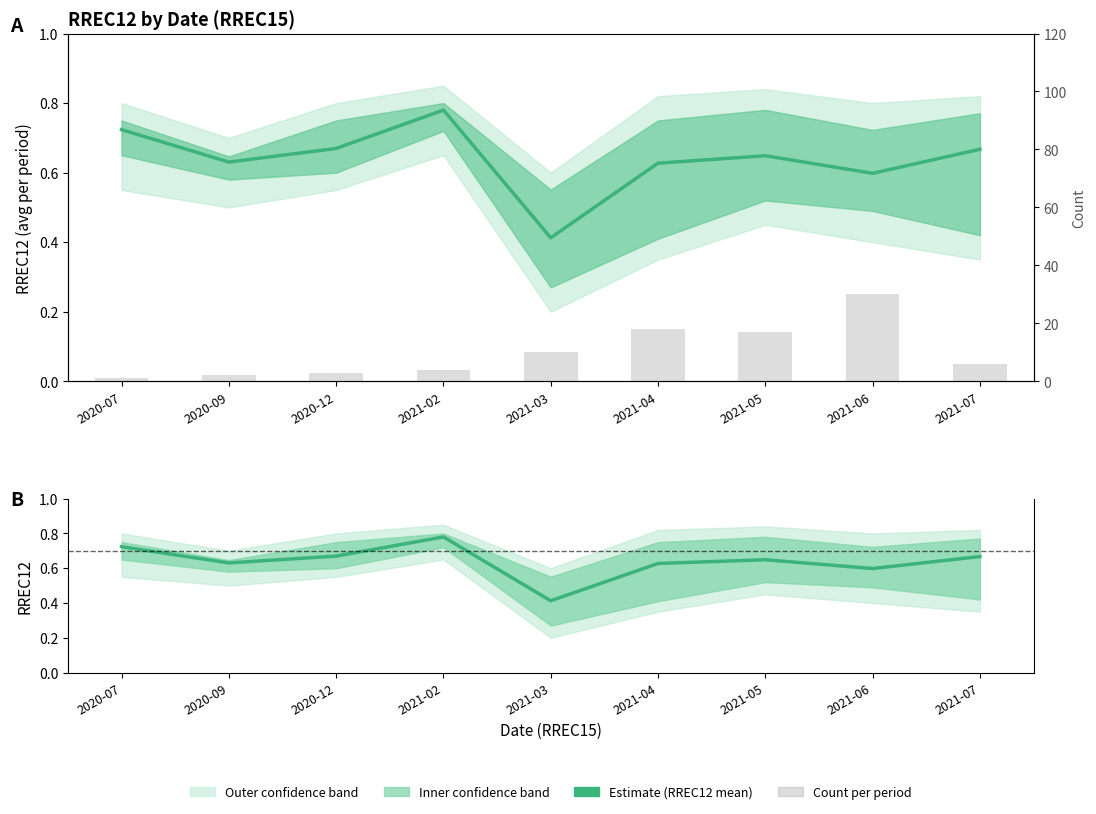

What is the difference between the highest and lowest values at 2020-07?

0.3